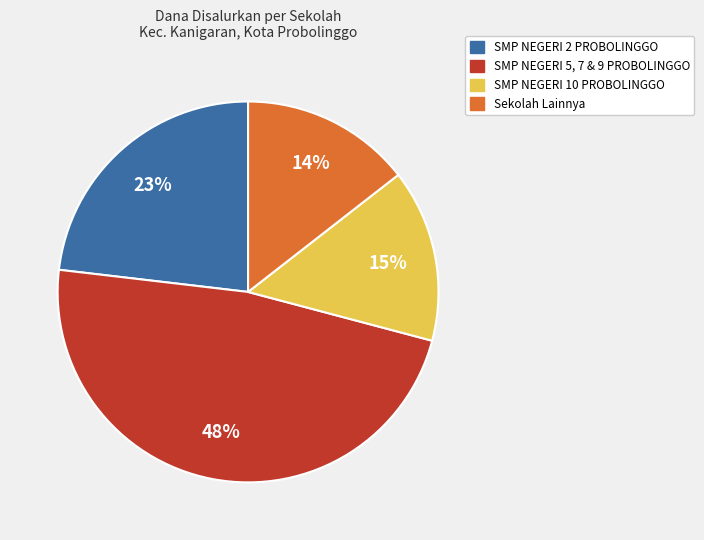

Is there a majority slice in this chart?

No